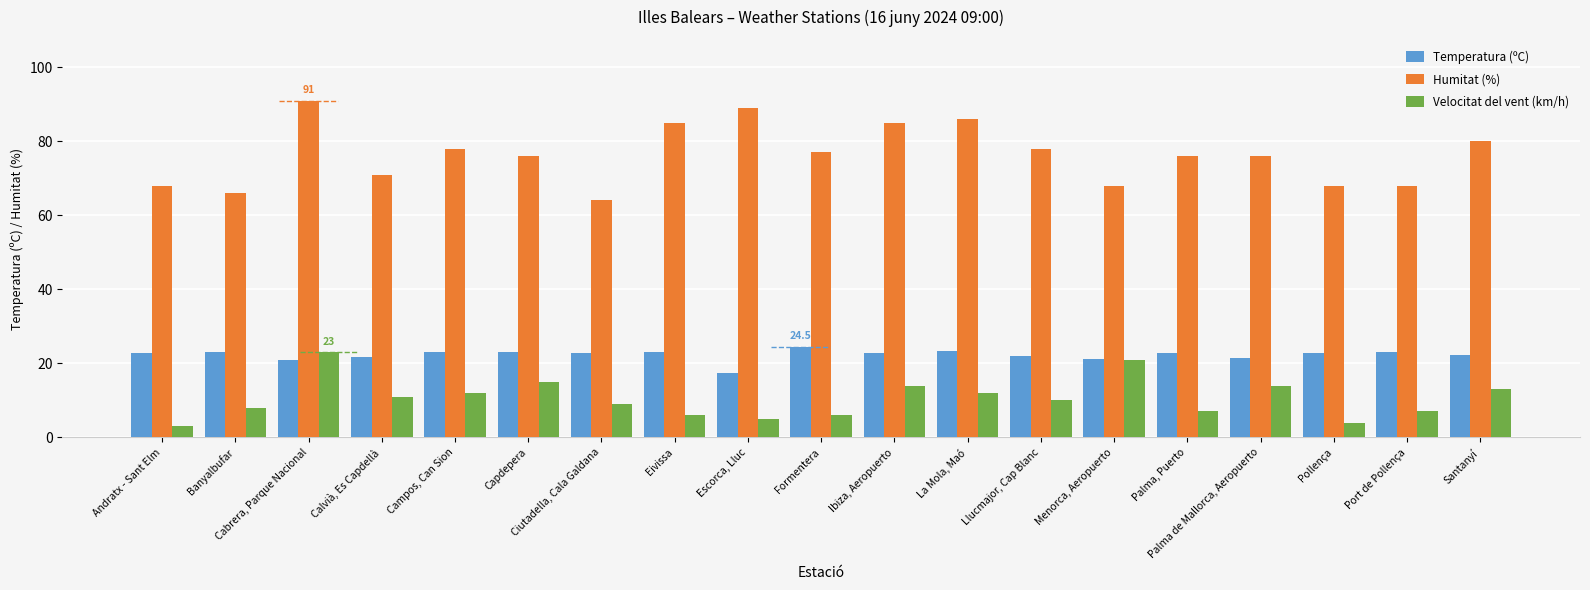

True or false: Velocitat del vent (km/h) has a value of 8.0 at Banyalbufar.

True